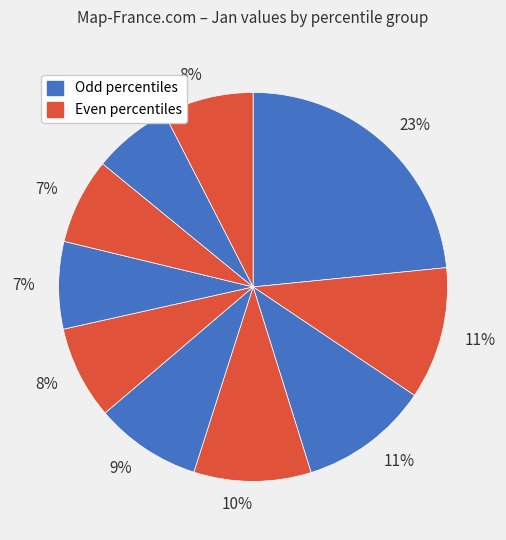

Count the number of slices in the pie.

10